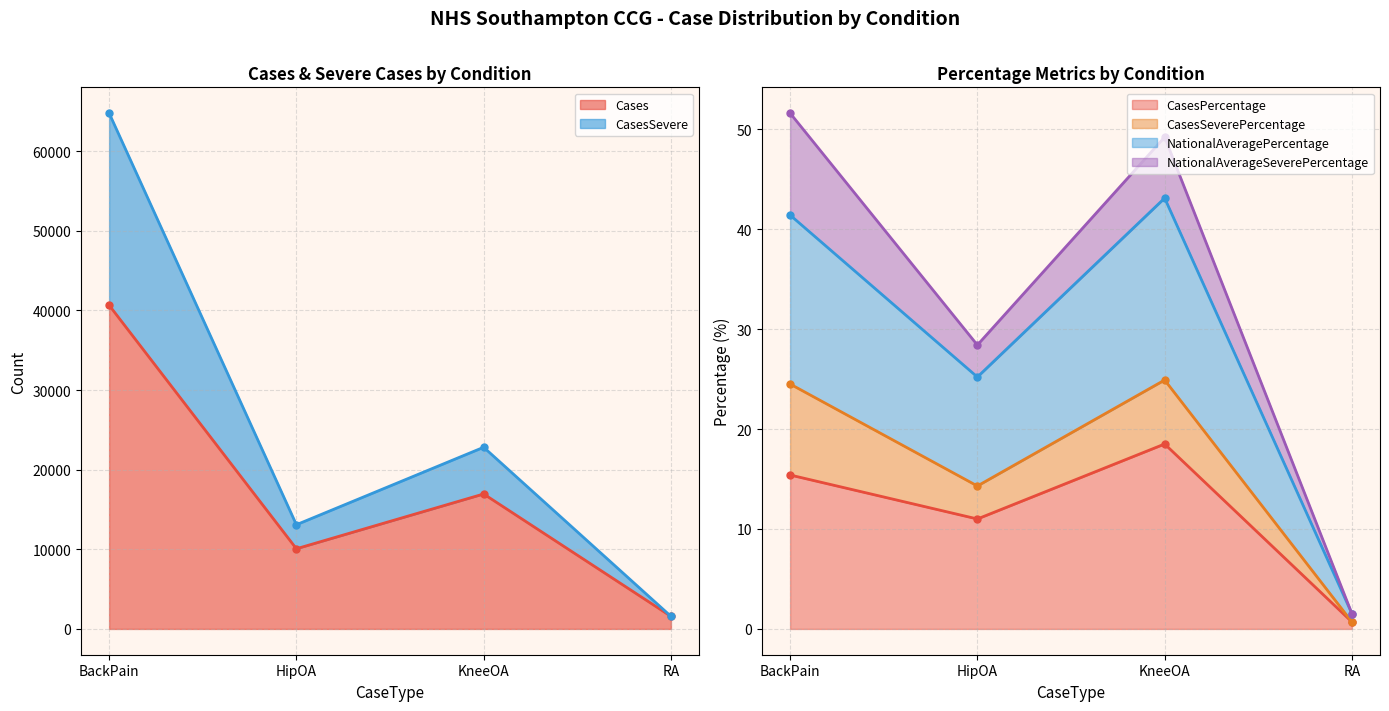

Is the value of Cases at HipOA greater than the value of NationalAveragePercentage at HipOA?

Yes